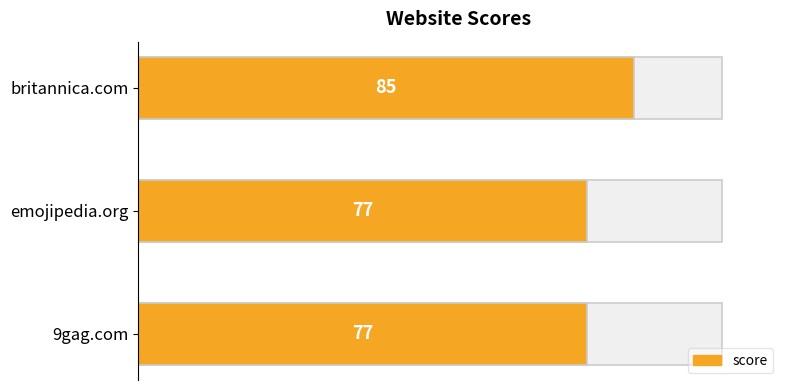

True or false: the data shows 85 at britannica.com.

True